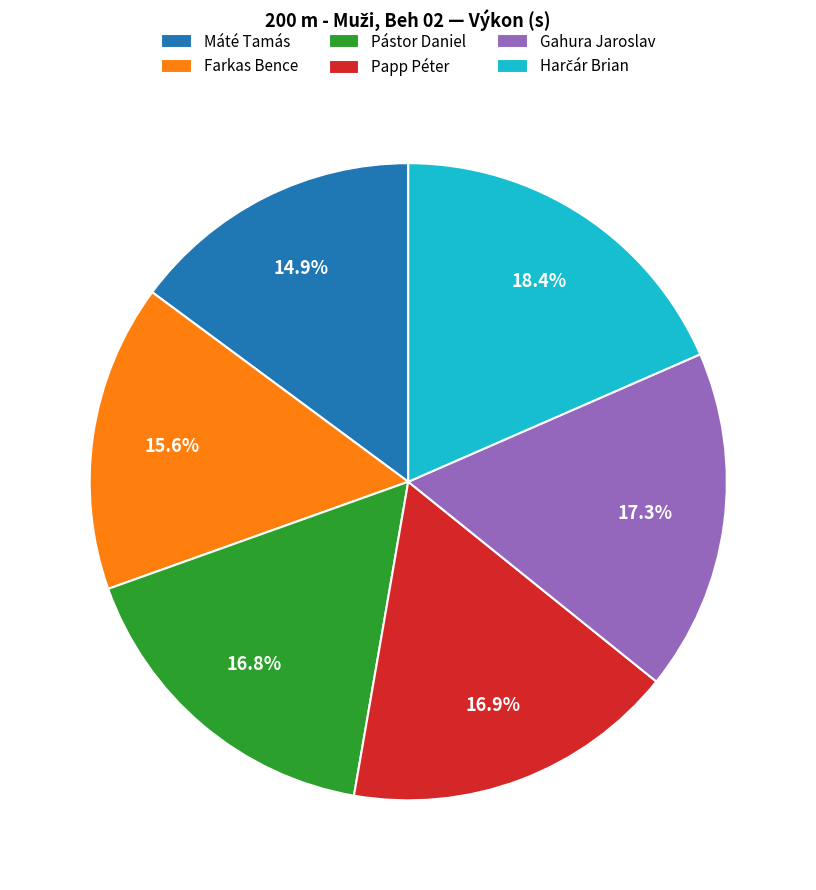

Is Gahura Jaroslav the majority of the pie?

No